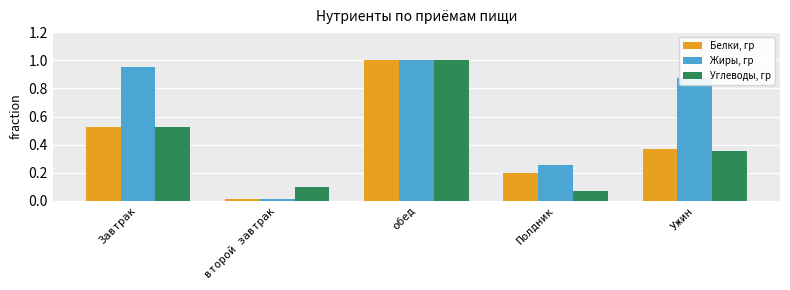

The value of Белки, гр at обед is 1.0. True or false?

True